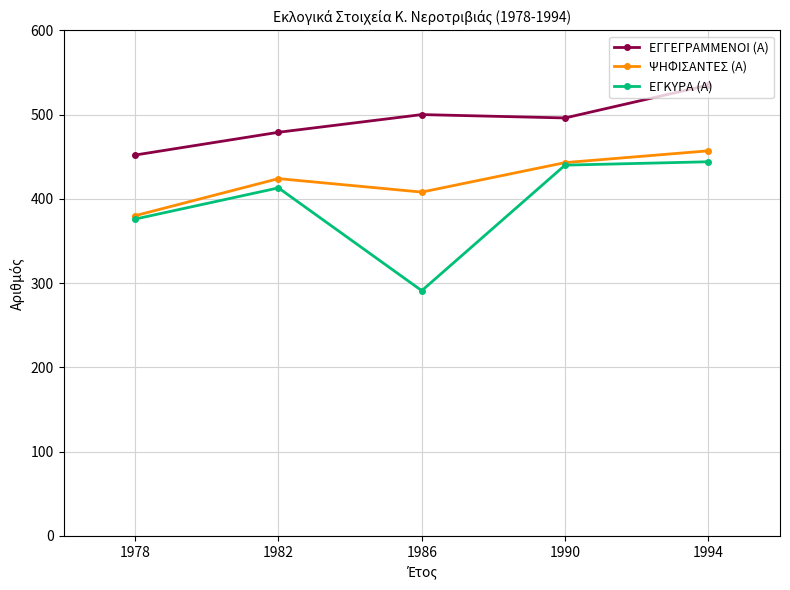

What is the sum of all ΕΓΚΥΡΑ (Α) values?

1964